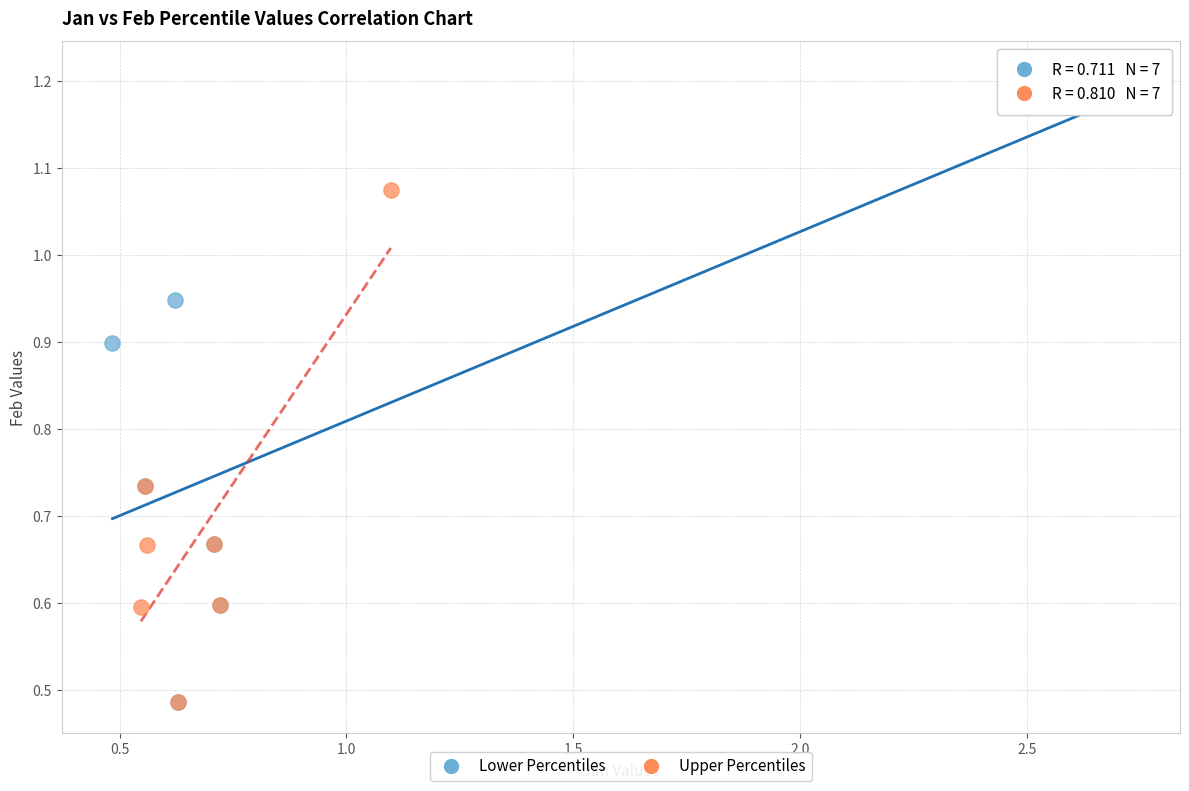

Which series contains the highest Y value?

Lower Percentiles